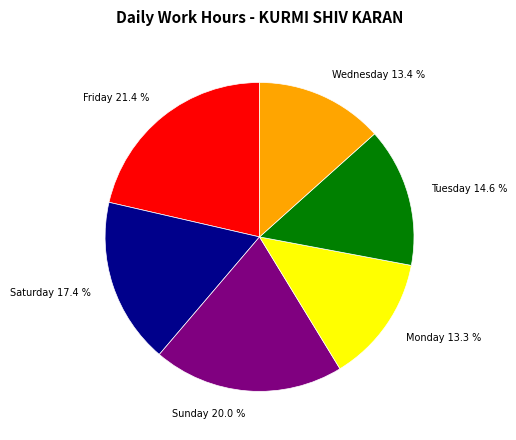

Does Monday 13.3 % represent more than half of the total?

No